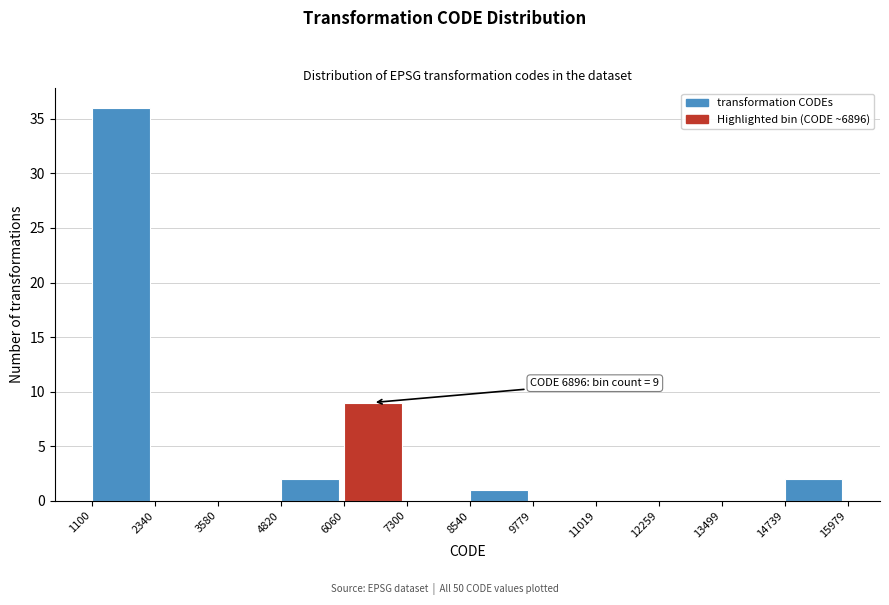

Over which range of the x-axis is the bar tallest?

1100 to 2340